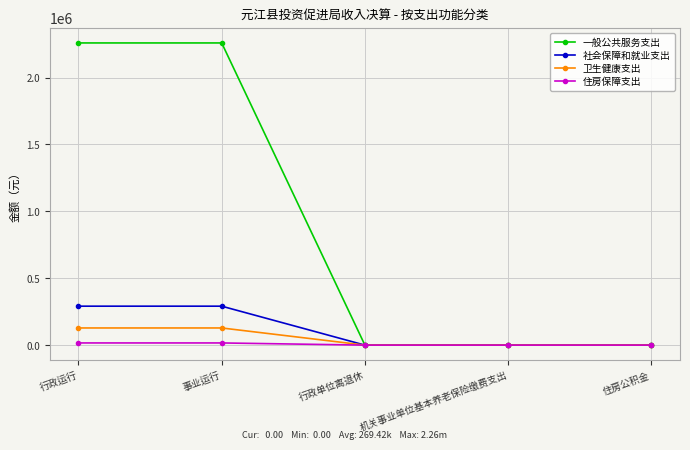

The value of 社会保障和就业支出 at 住房公积金 is 0.0. True or false?

True